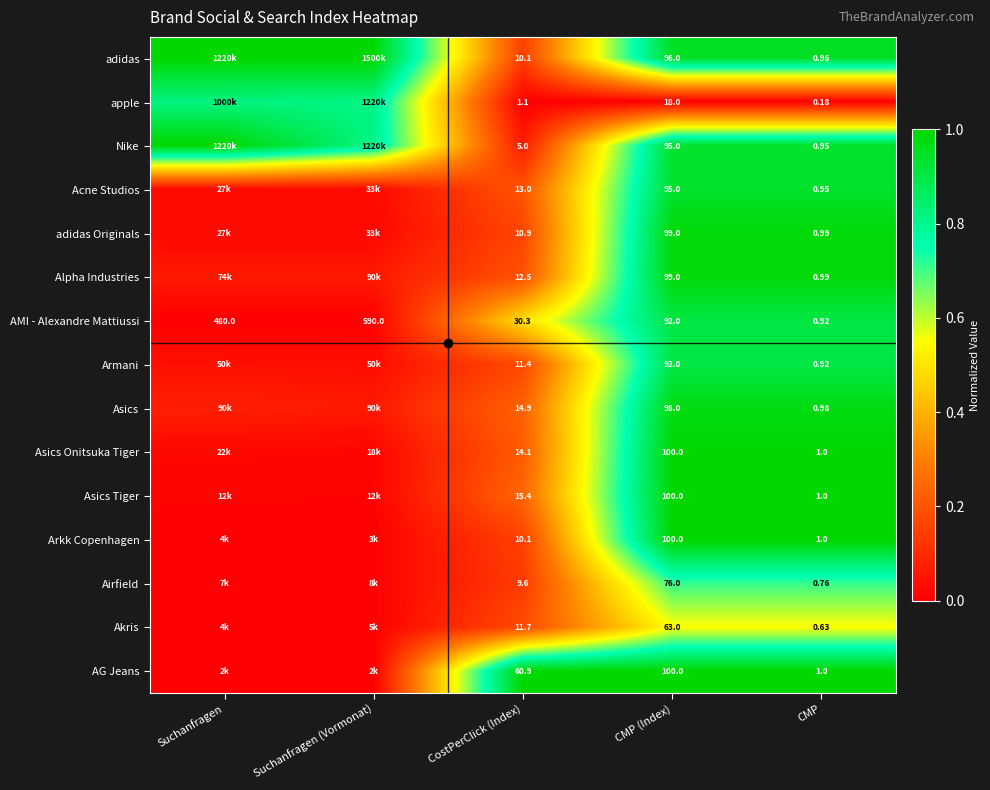

The Asics Onitsuka Tiger series shows 1.0 at CMP. True or false?

True